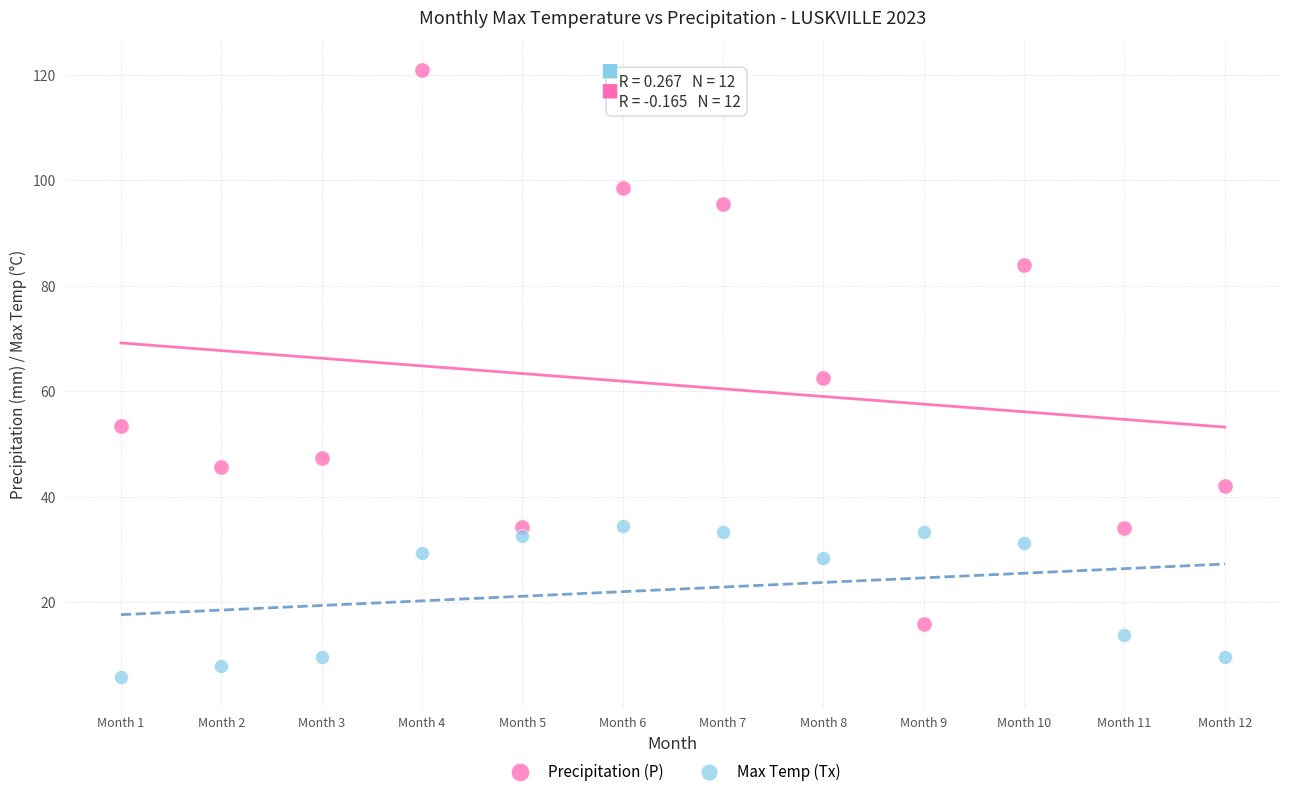

Which series contains the lowest Y value?

Max Temp (Tx)